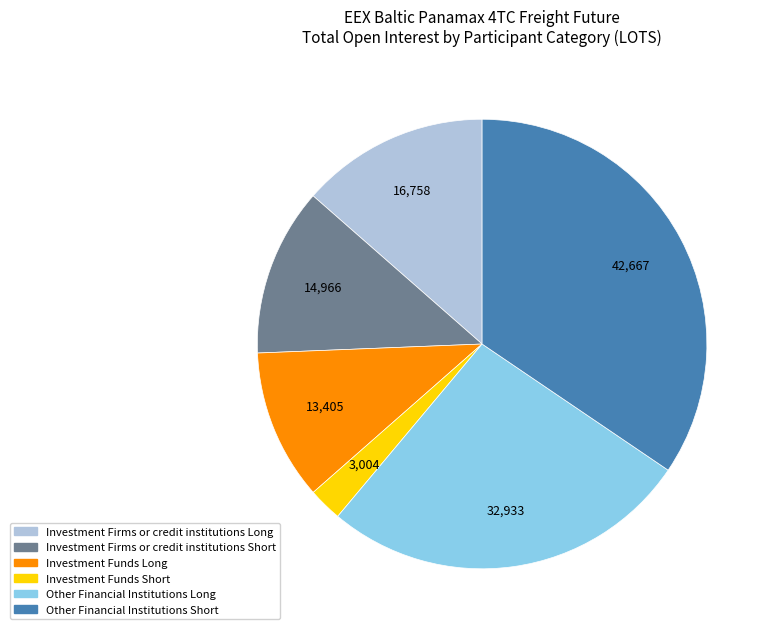

How many slices are in this pie chart?

6